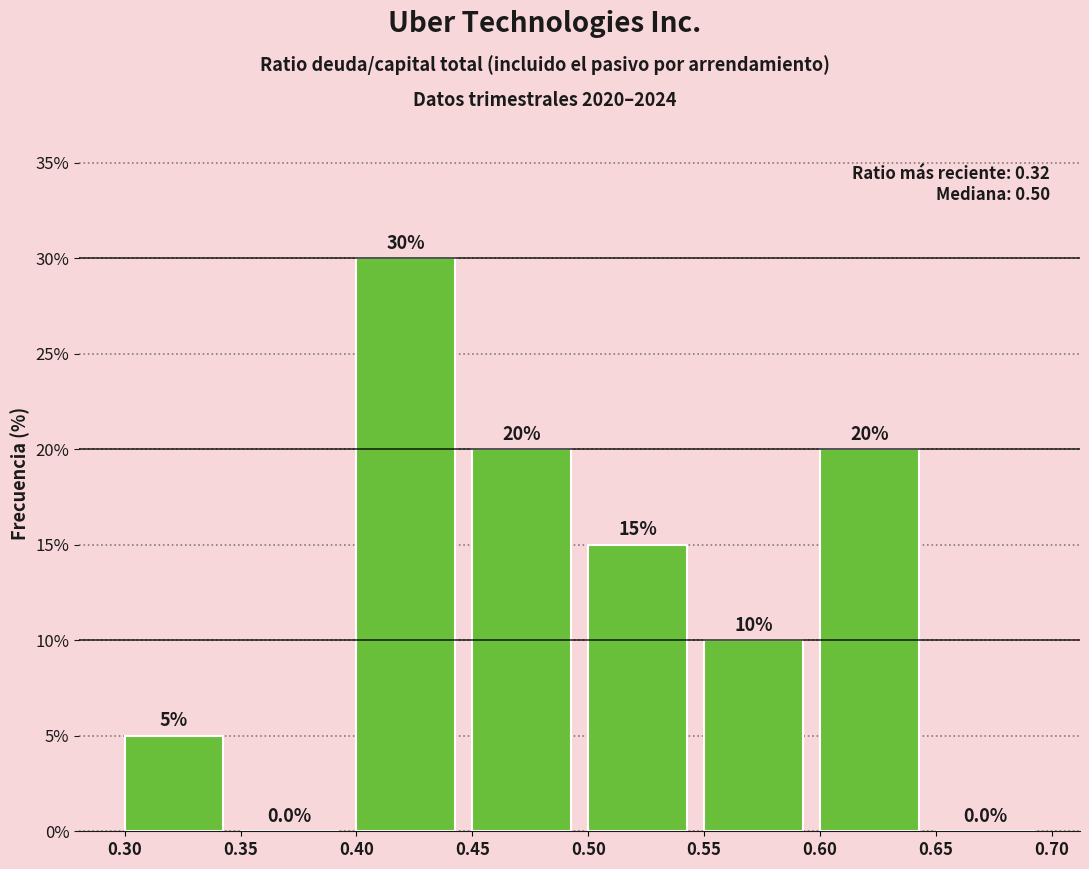

Which range on the x-axis has the tallest bar?

0.40 to 0.45